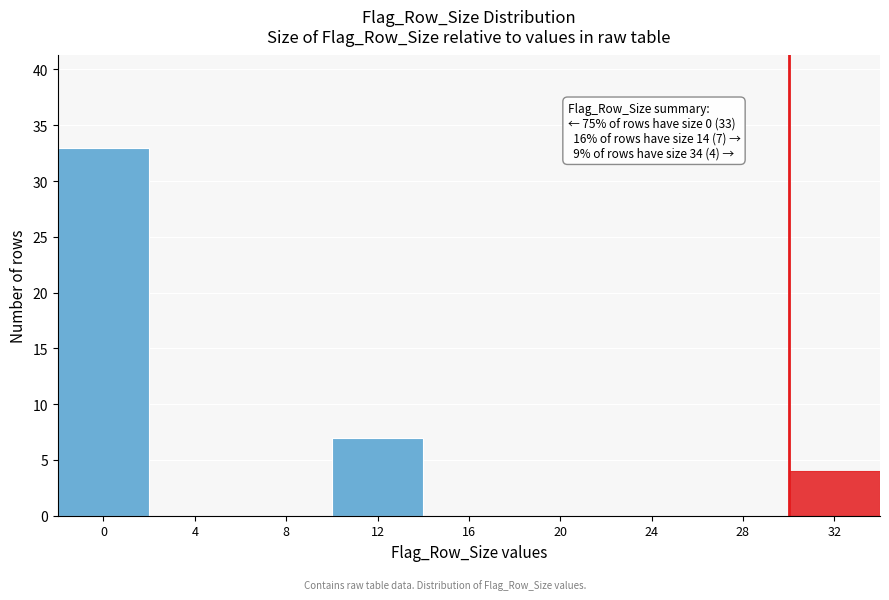

Reading left to right, transcribe all the data shown in this chart.

0=33	4=0	8=0	12=7	16=0	20=0	24=0	28=0	32=4